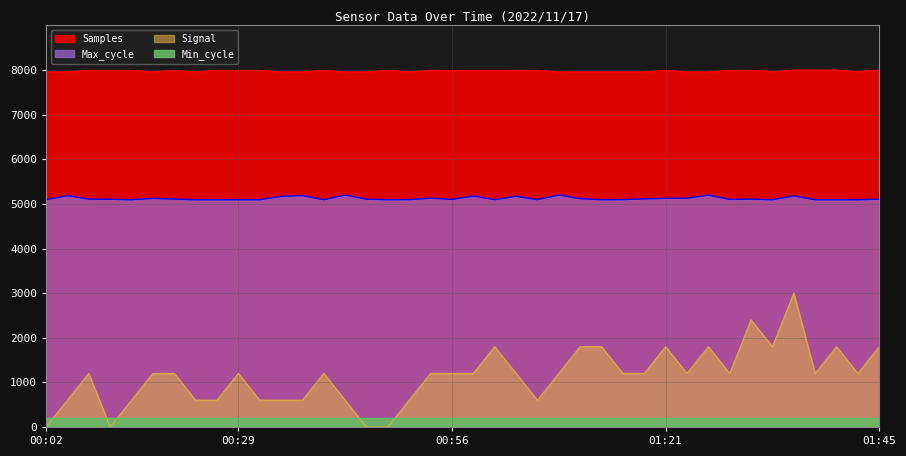

What is the spread (max minus min) of values at 00:56?

6791.3